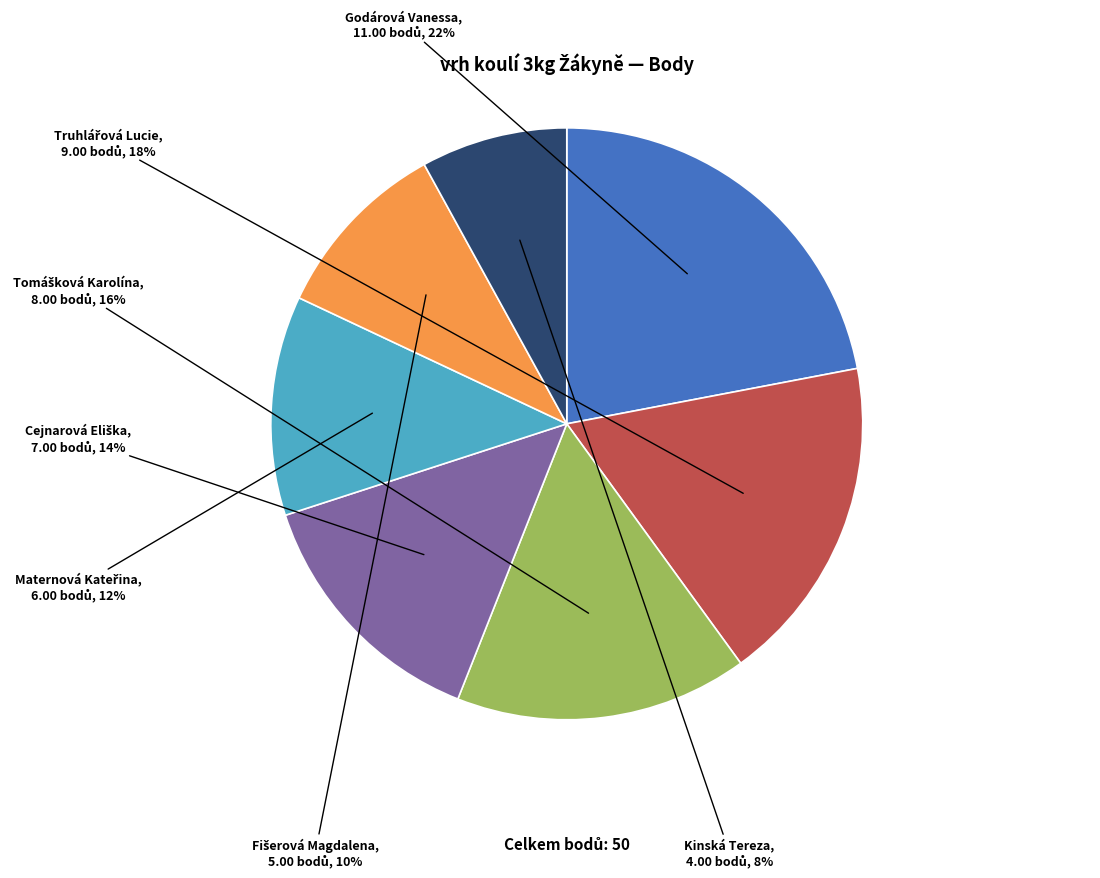

Is there any slice that represents more than half of the pie?

No